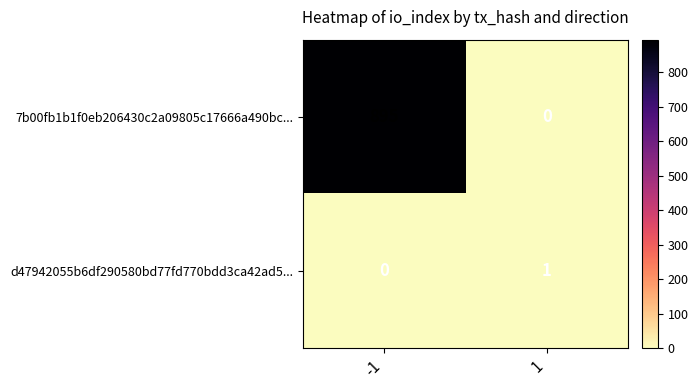

Which category has the highest value across all series?

-1